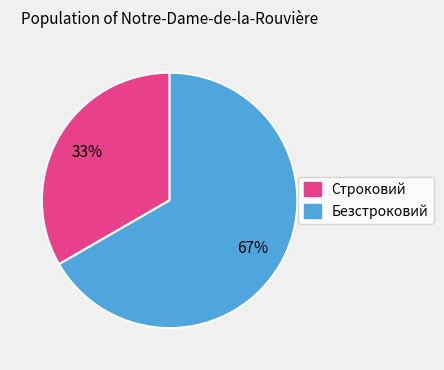

What is the largest slice in the pie chart?

Безстроковий